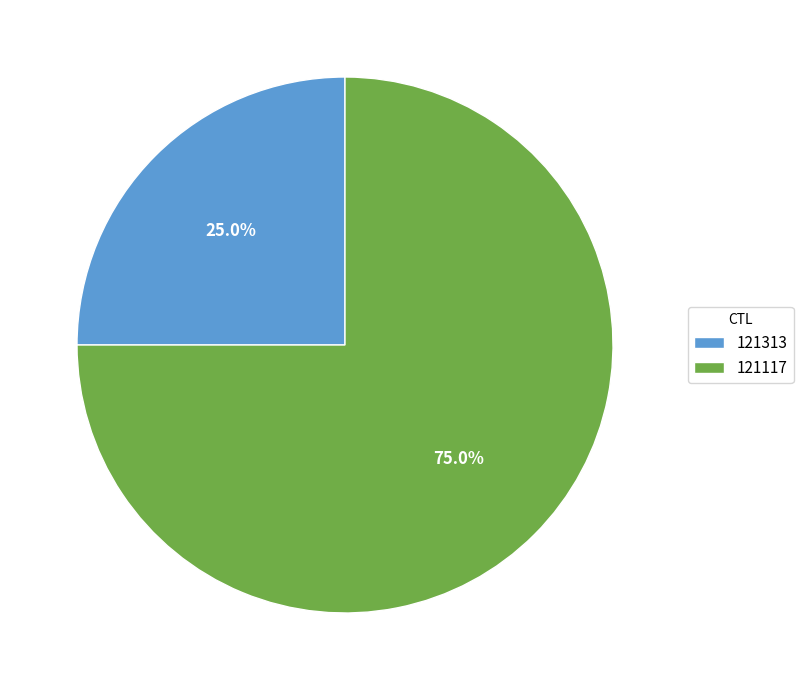

Which category has the smallest portion of the pie?

121313